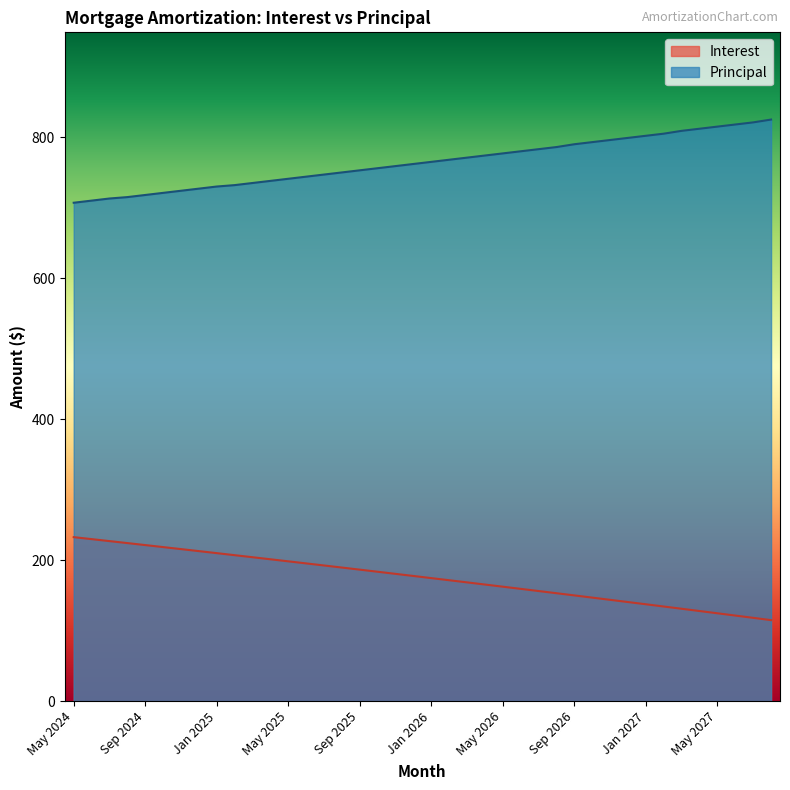

True or false: Principal and Interest intersect in this chart.

False